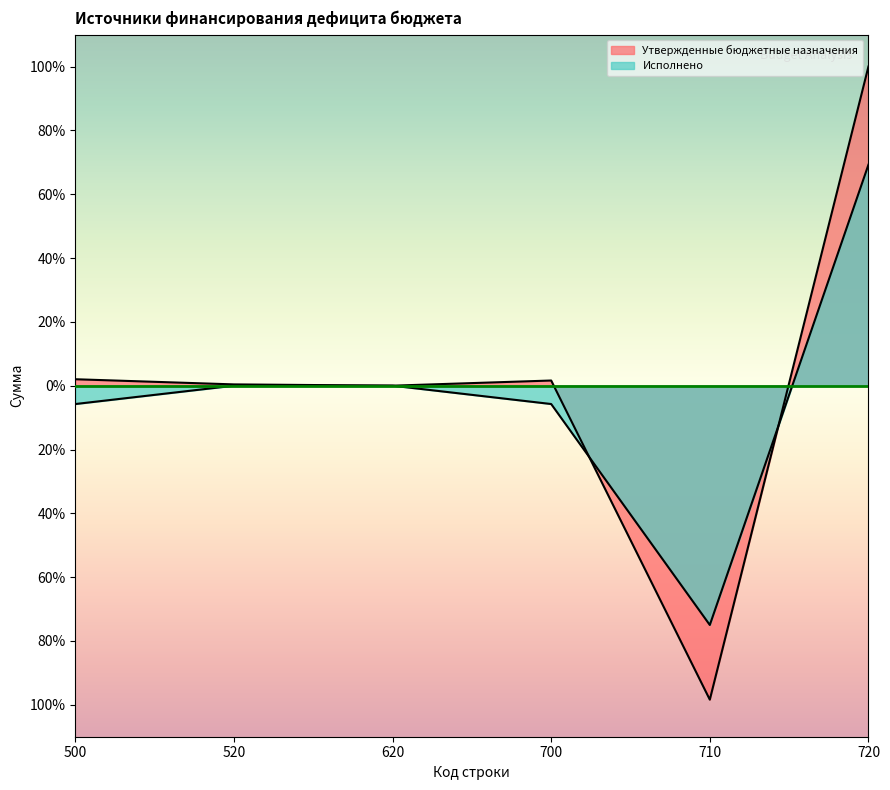

At how many categories does at least one series exceed 66?

1